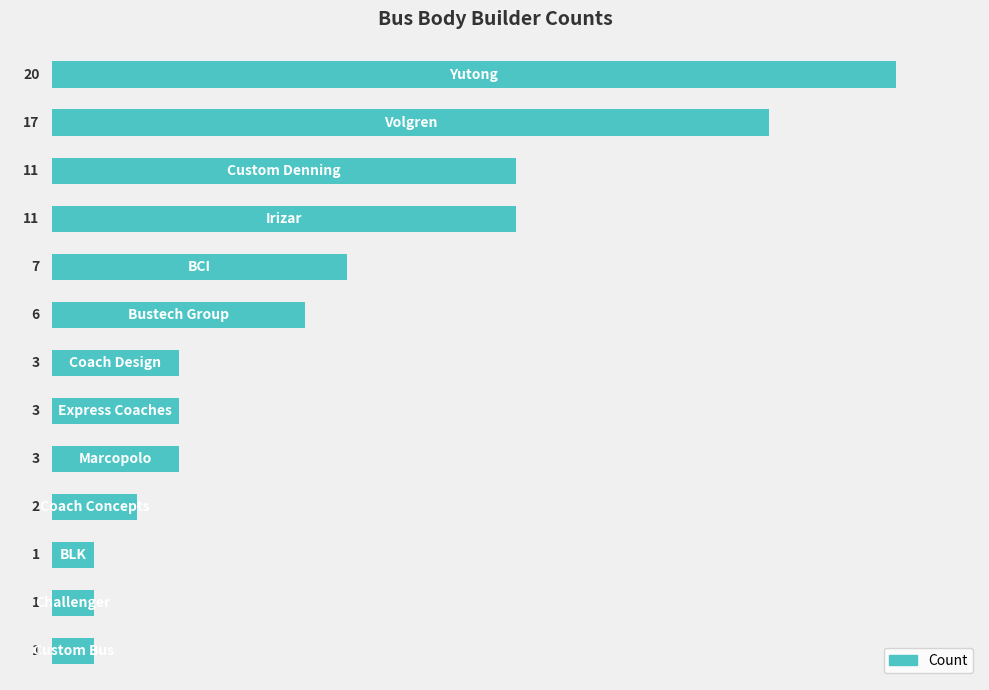

Are the bars horizontal?

Yes